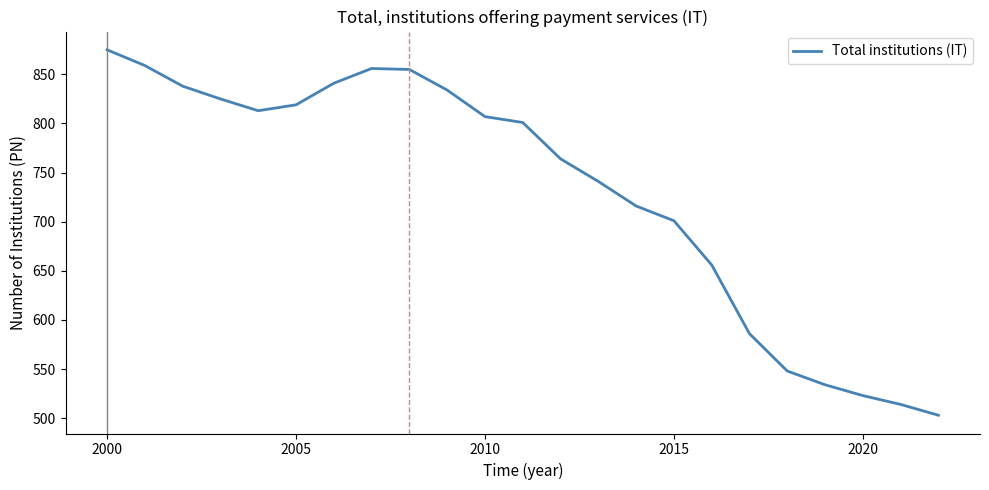

What is the maximum value shown in the chart?

875